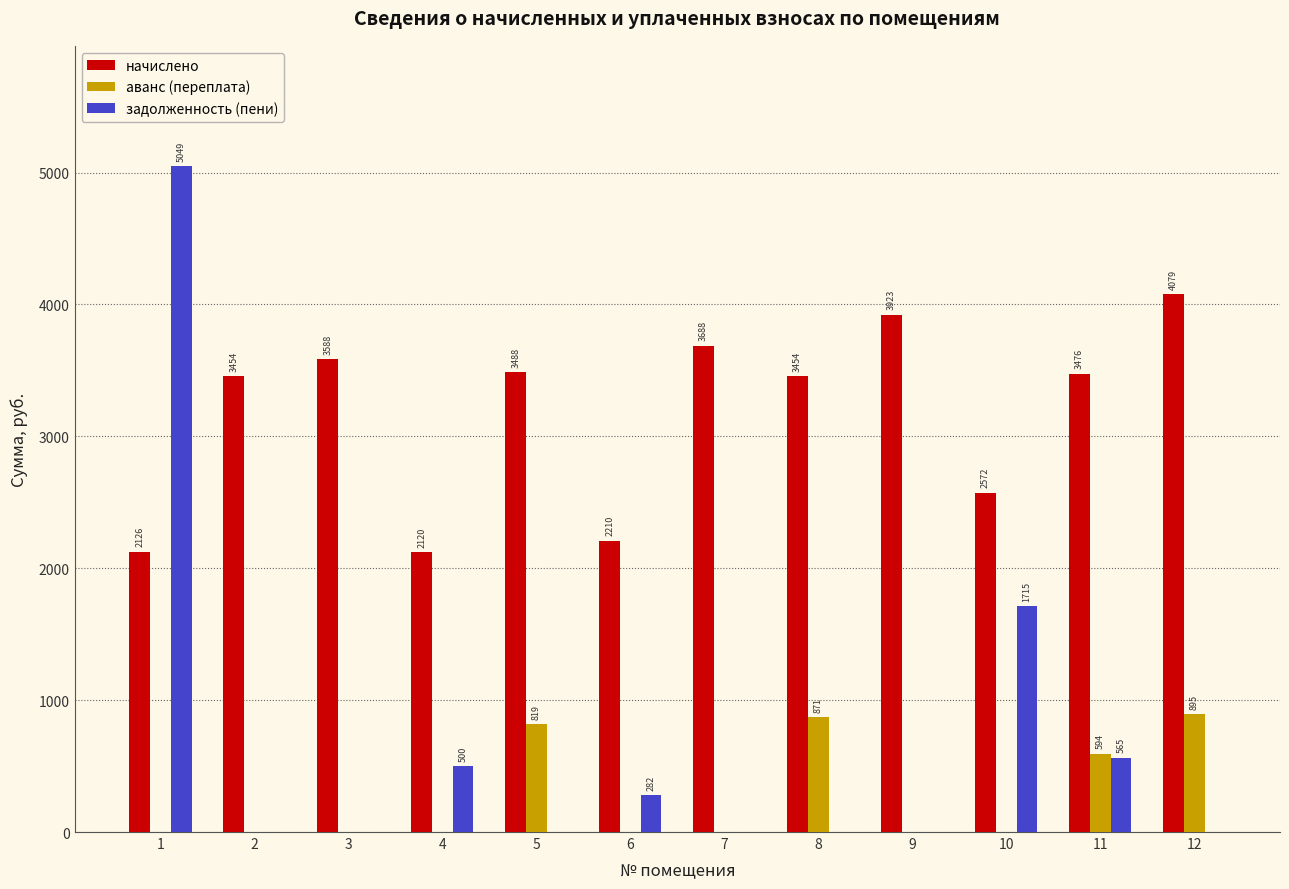

What value does the начислено series have at 2?

3454.0